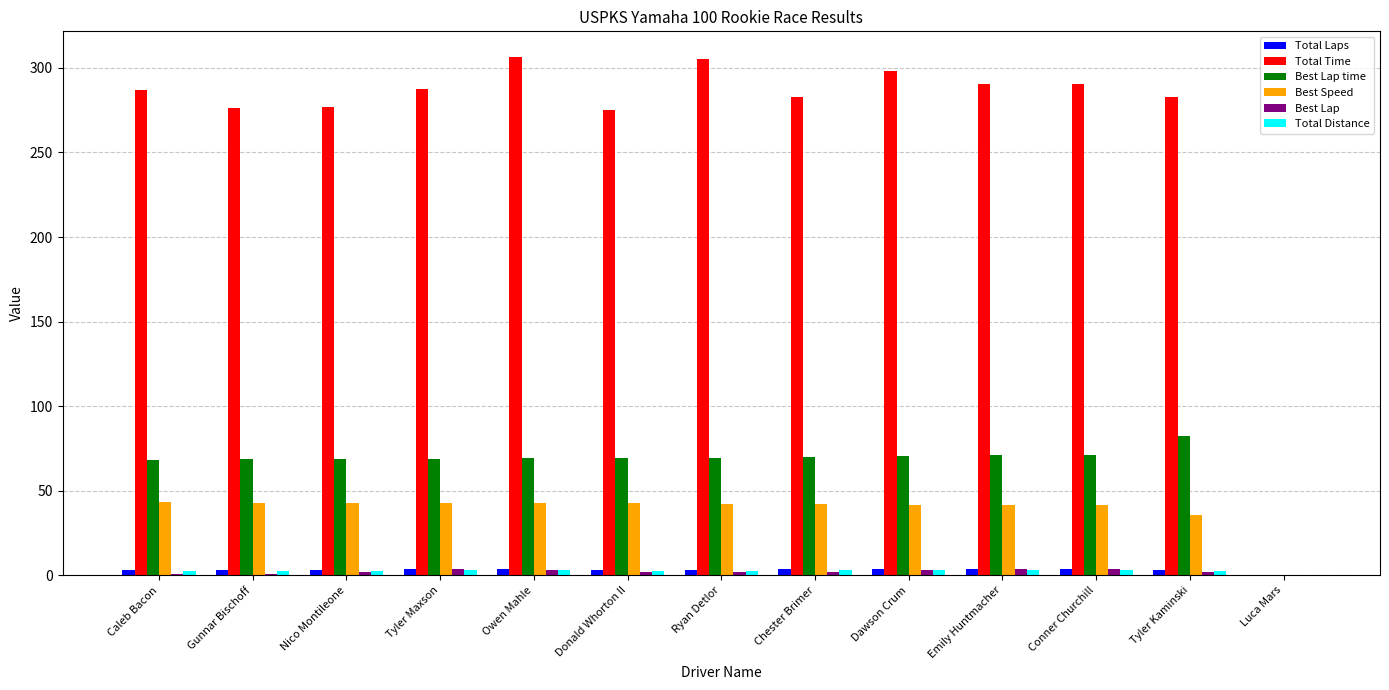

Which series has the largest total across all categories?

Total Time